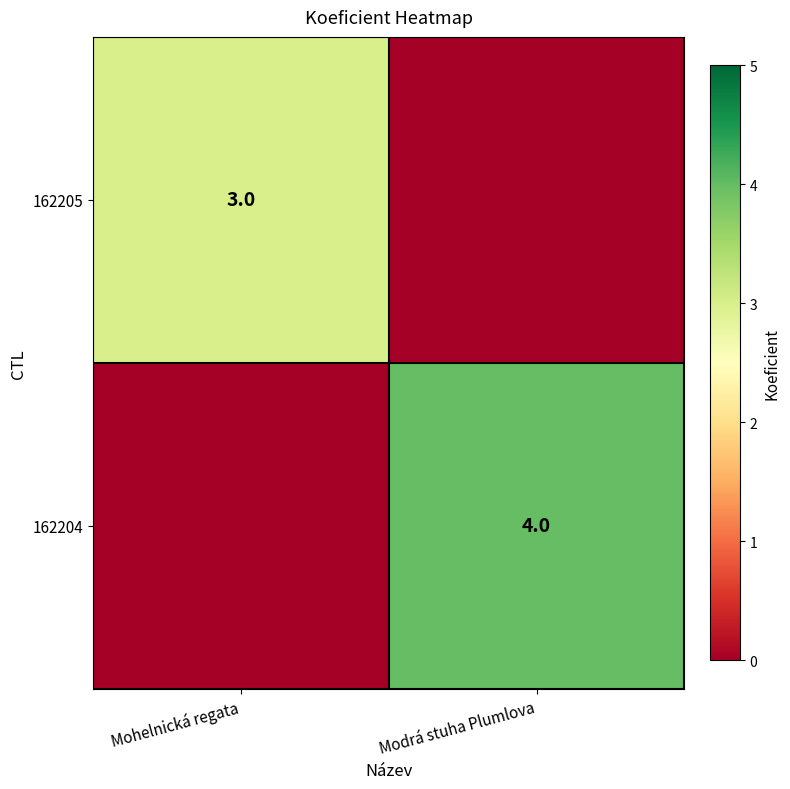

Is it true that 162204 equals 1 at Modrá stuha Plumlova?

False